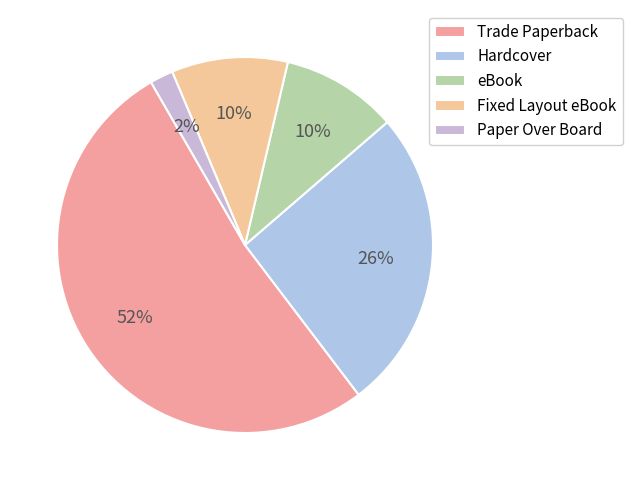

Rank the categories by value from highest to lowest.

Trade Paperback, Hardcover, eBook, Fixed Layout eBook, Paper Over Board